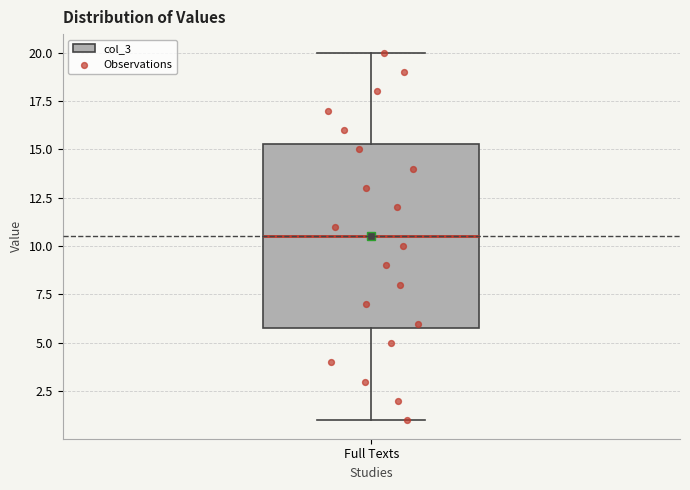

Read this box plot against the y-axis: the position of the median line, the range covered by the box, and the ends of both whiskers. The values are not printed on the chart, so give them approximately, as read against the axis.

median 10.5, box 6.0 to 15.5, whiskers 1.0 to 20.0